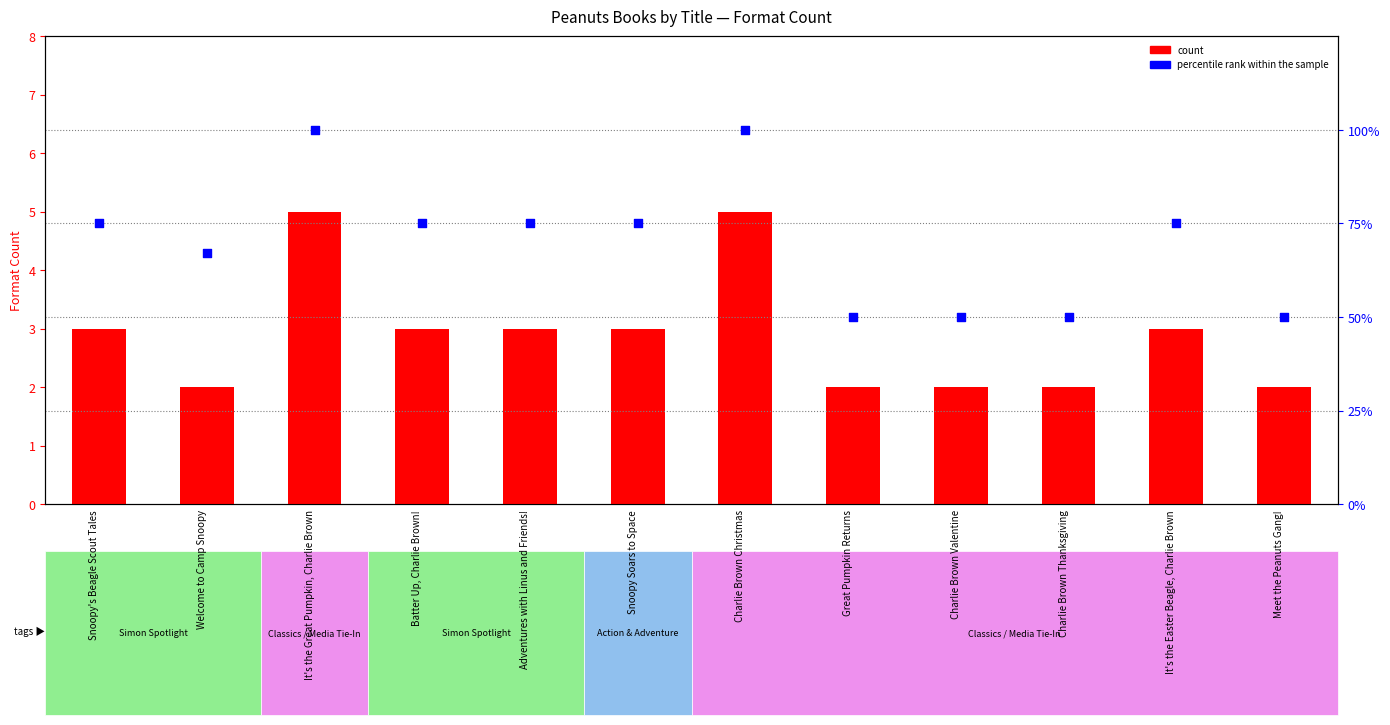

At how many categories does at least one series exceed 20?

12